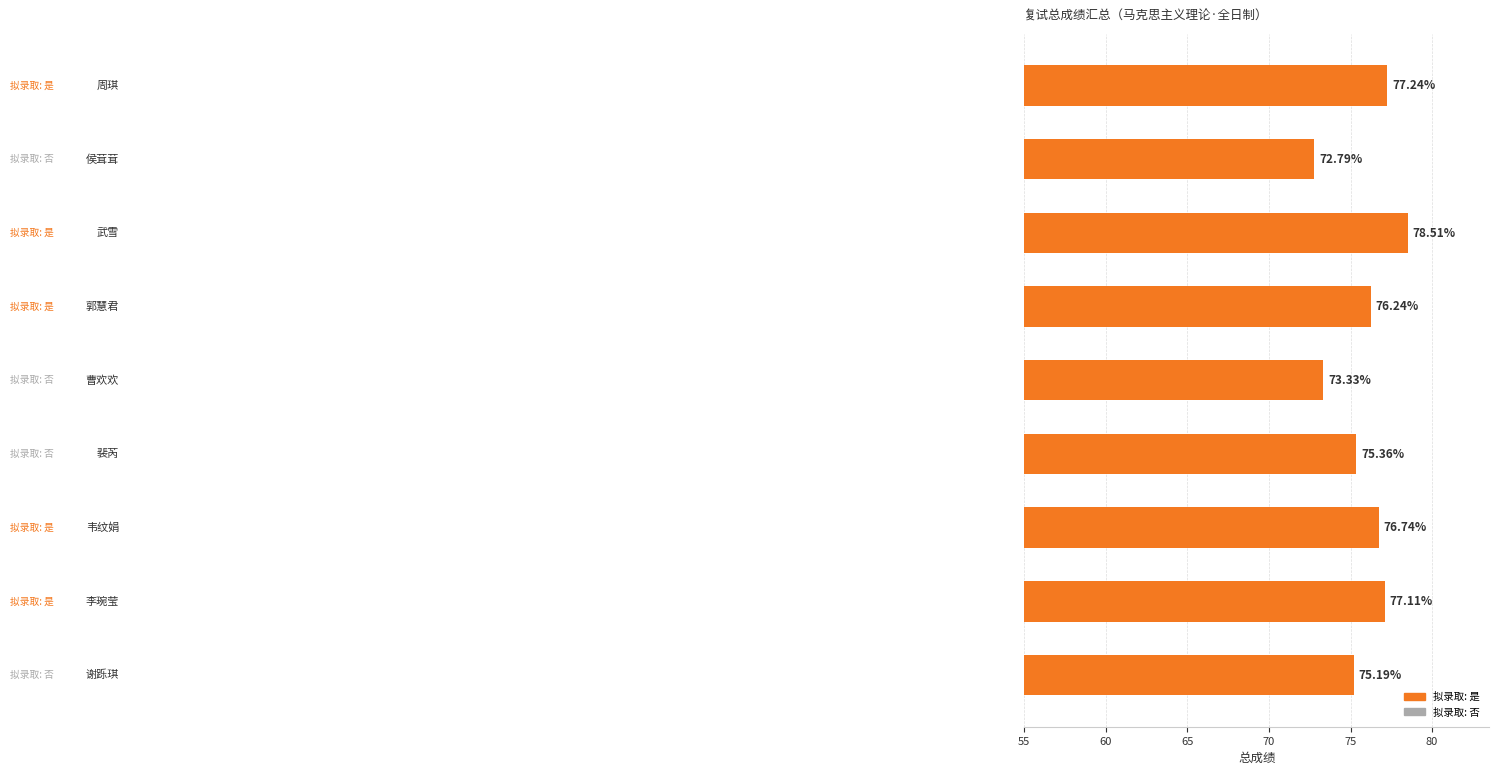

What is the smallest value displayed?

72.8